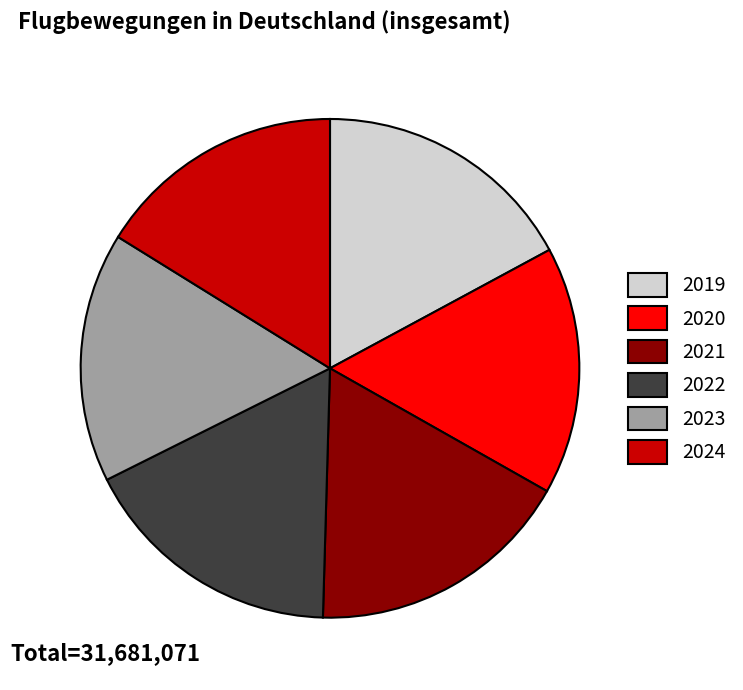

Count the number of slices in the pie.

6